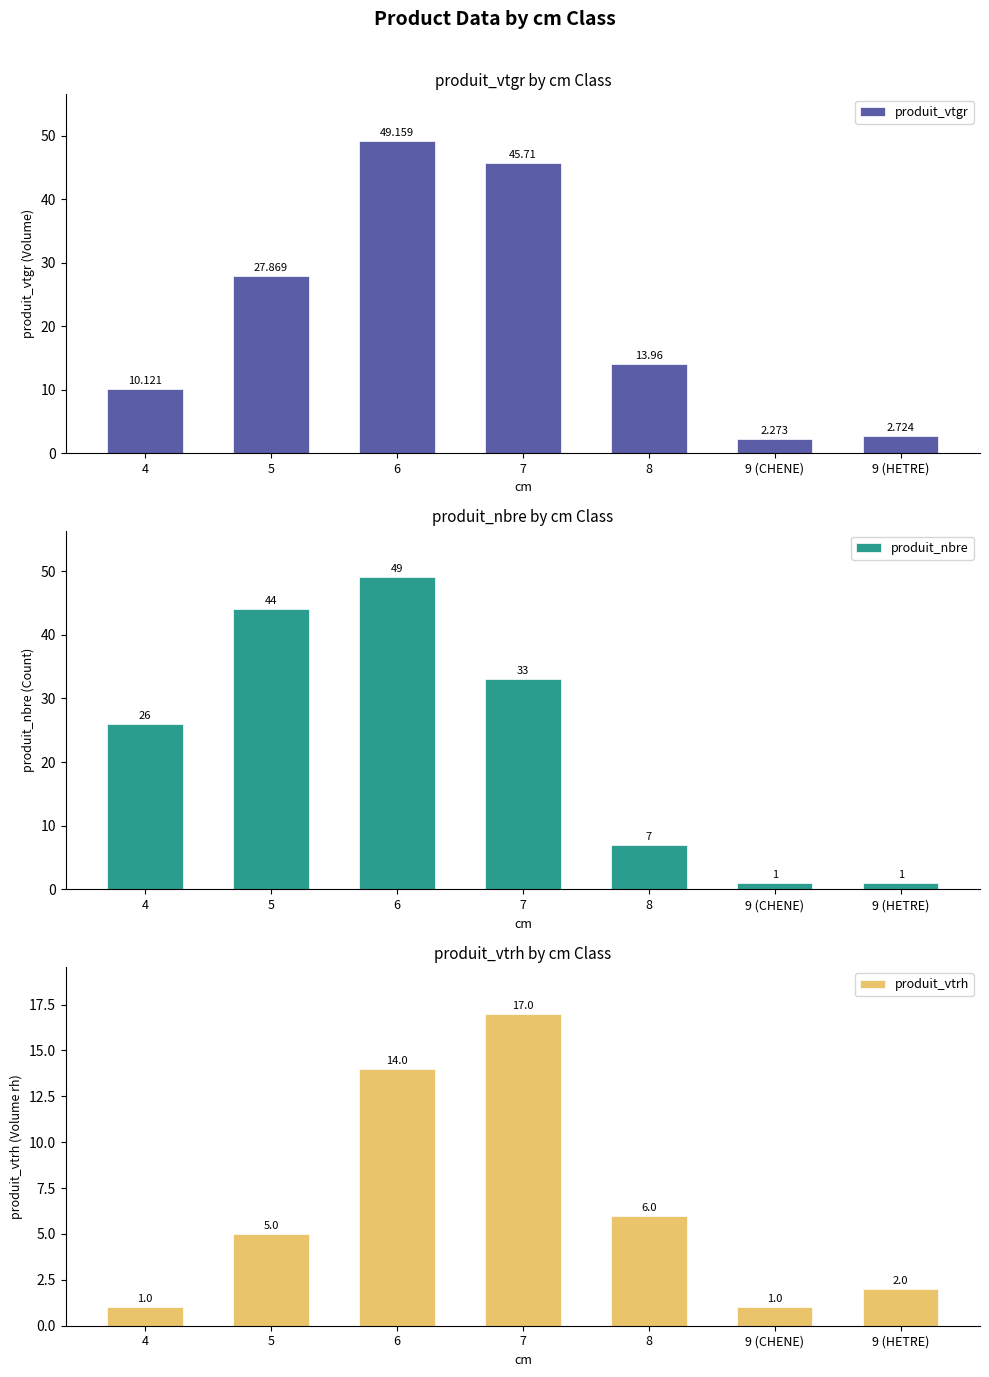

What is the difference between the second highest and second lowest values in the produit_nbre series?

43